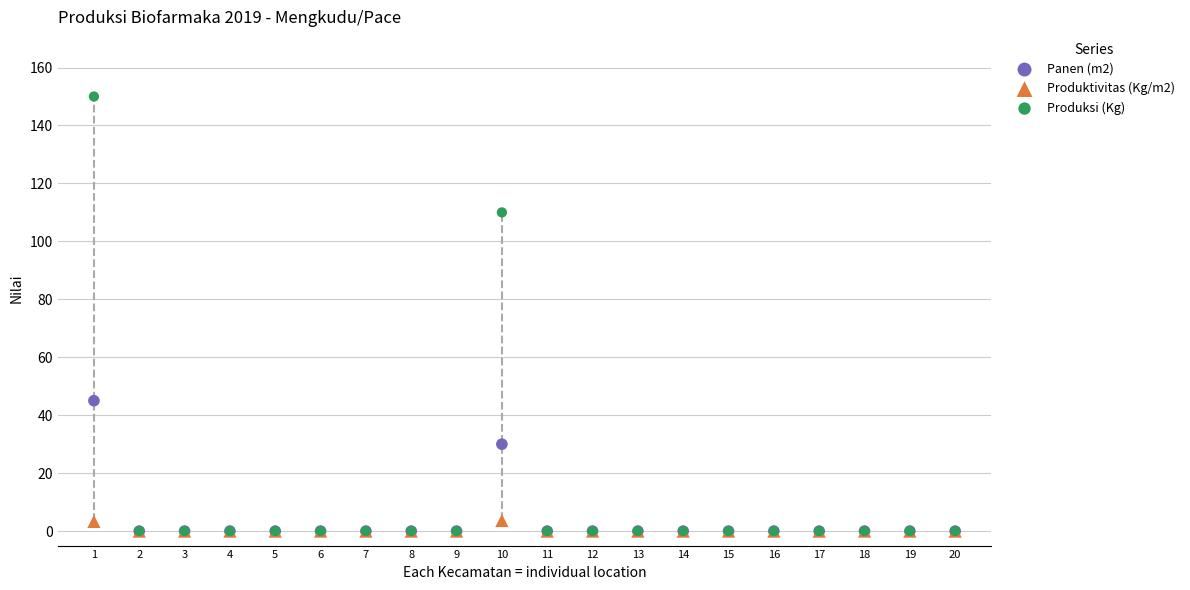

Which series has the largest Y range (max minus min)?

Produksi (Kg)